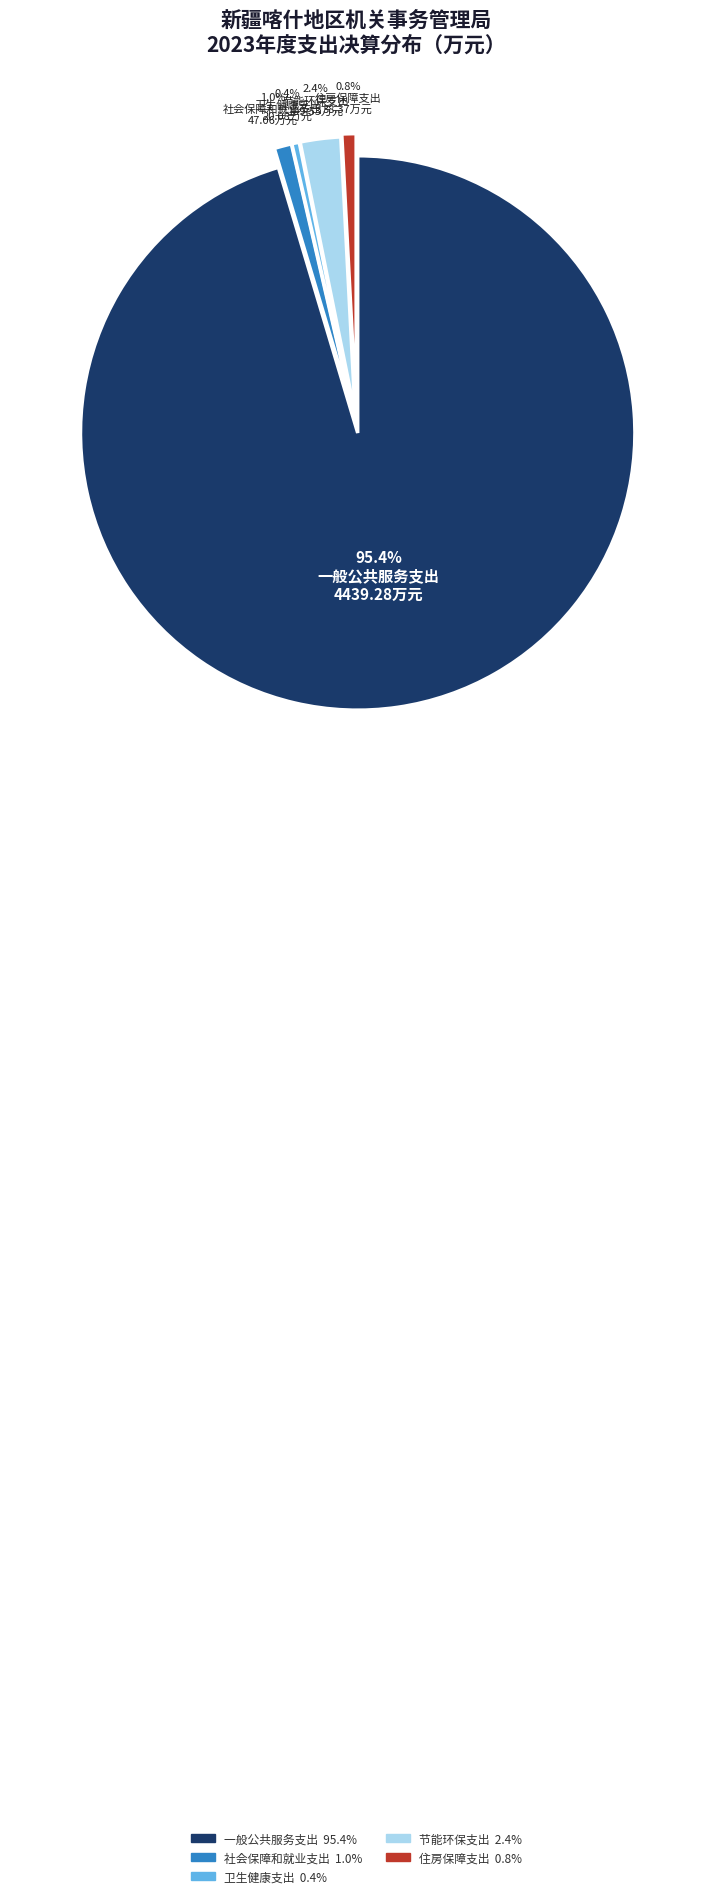

To the nearest percent, what is the difference between the 一般公共服务支出 and 节能环保支出 slice percentages?

93%